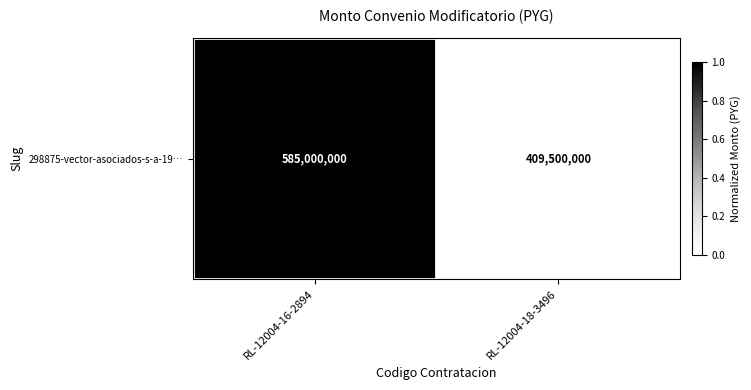

Reading left to right, what are all the values shown in this chart?

1	0